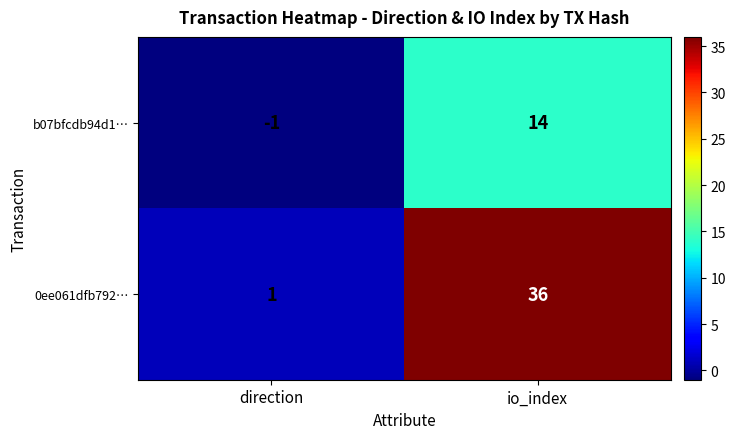

What is the maximum value shown in the chart?

36